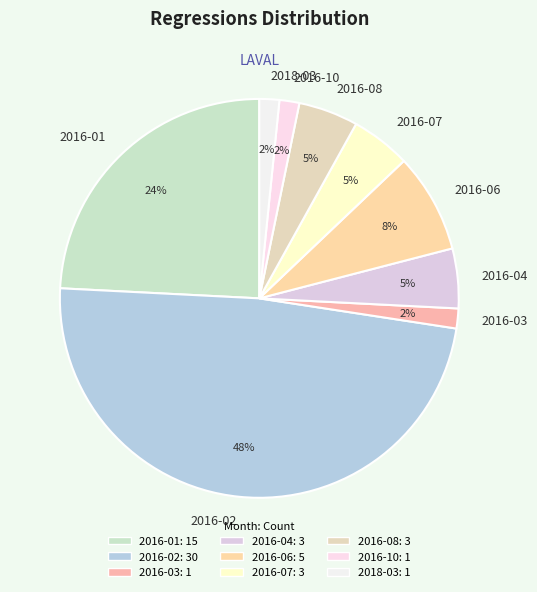

The 2016-03 slice represents 16% of the pie. True or false?

False